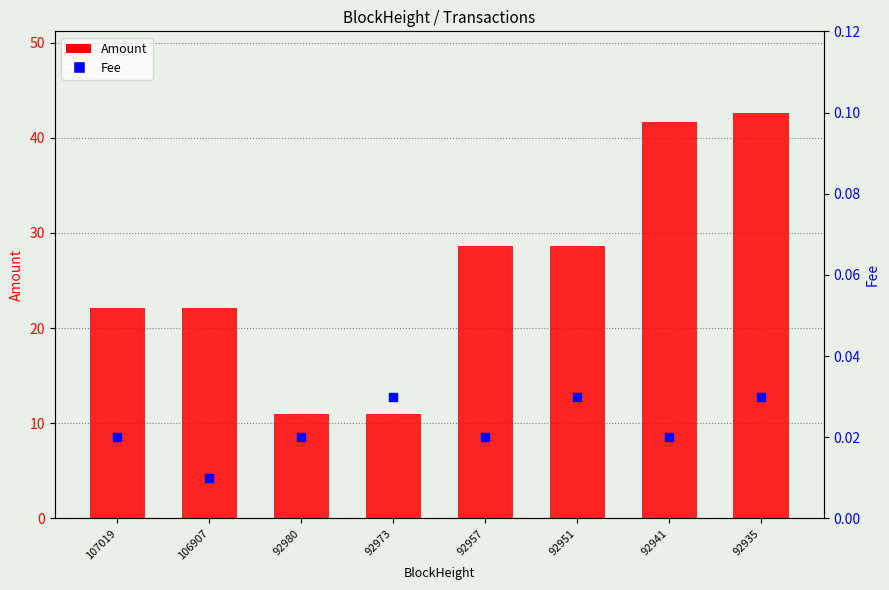

At how many categories does at least one series exceed 32?

2